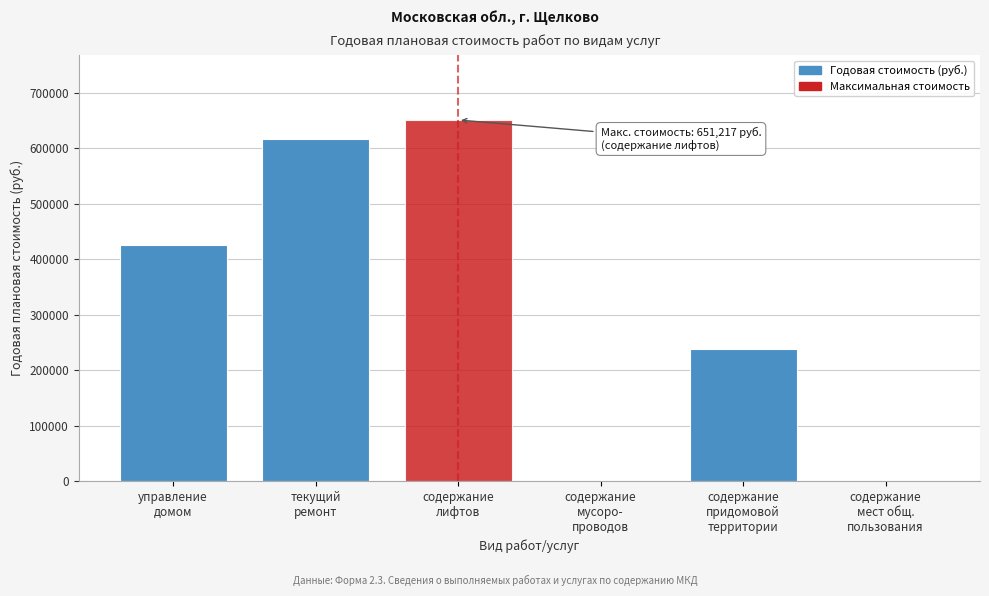

What is the maximum value shown in the chart?

651216.7